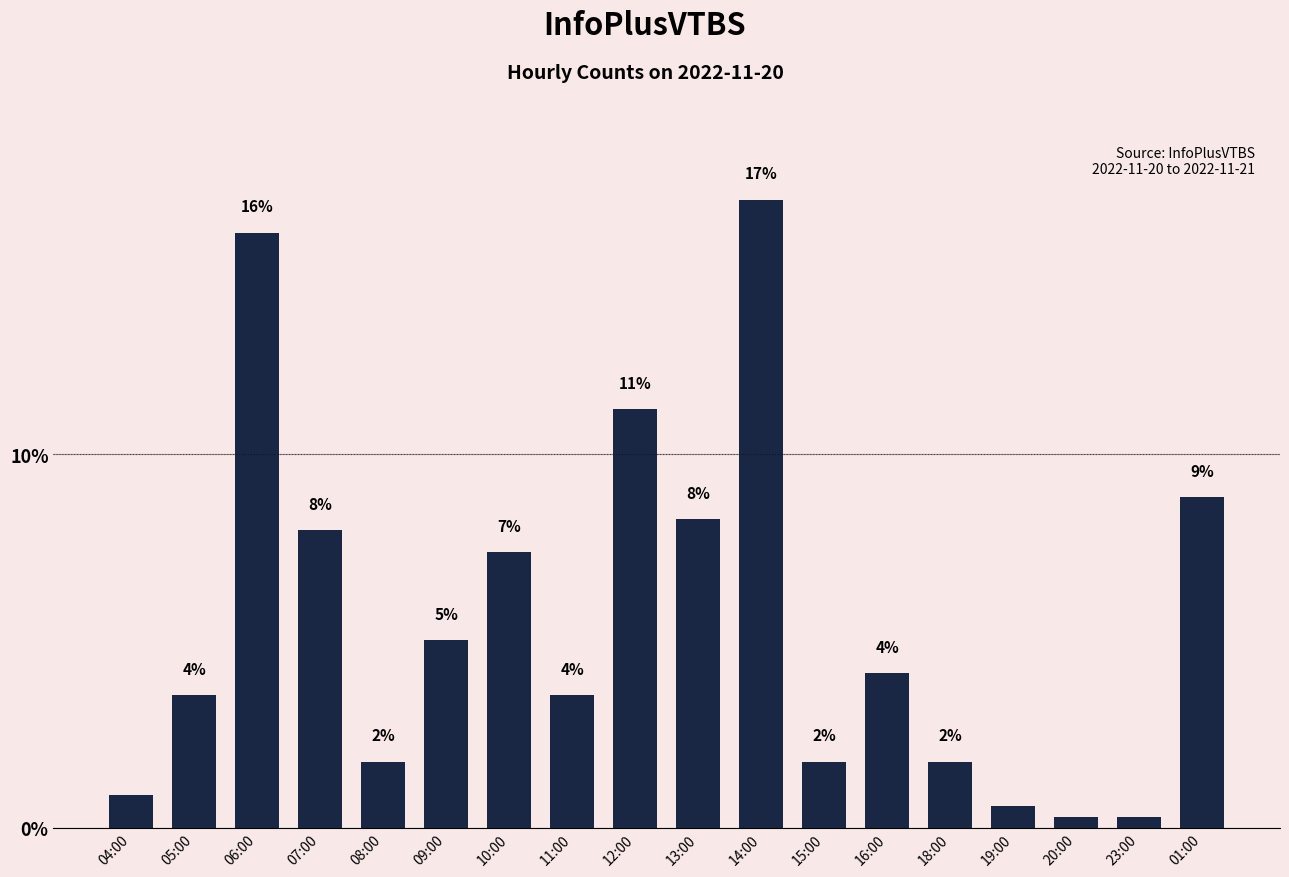

Which has a higher value, 15:00 or 11:00?

11:00